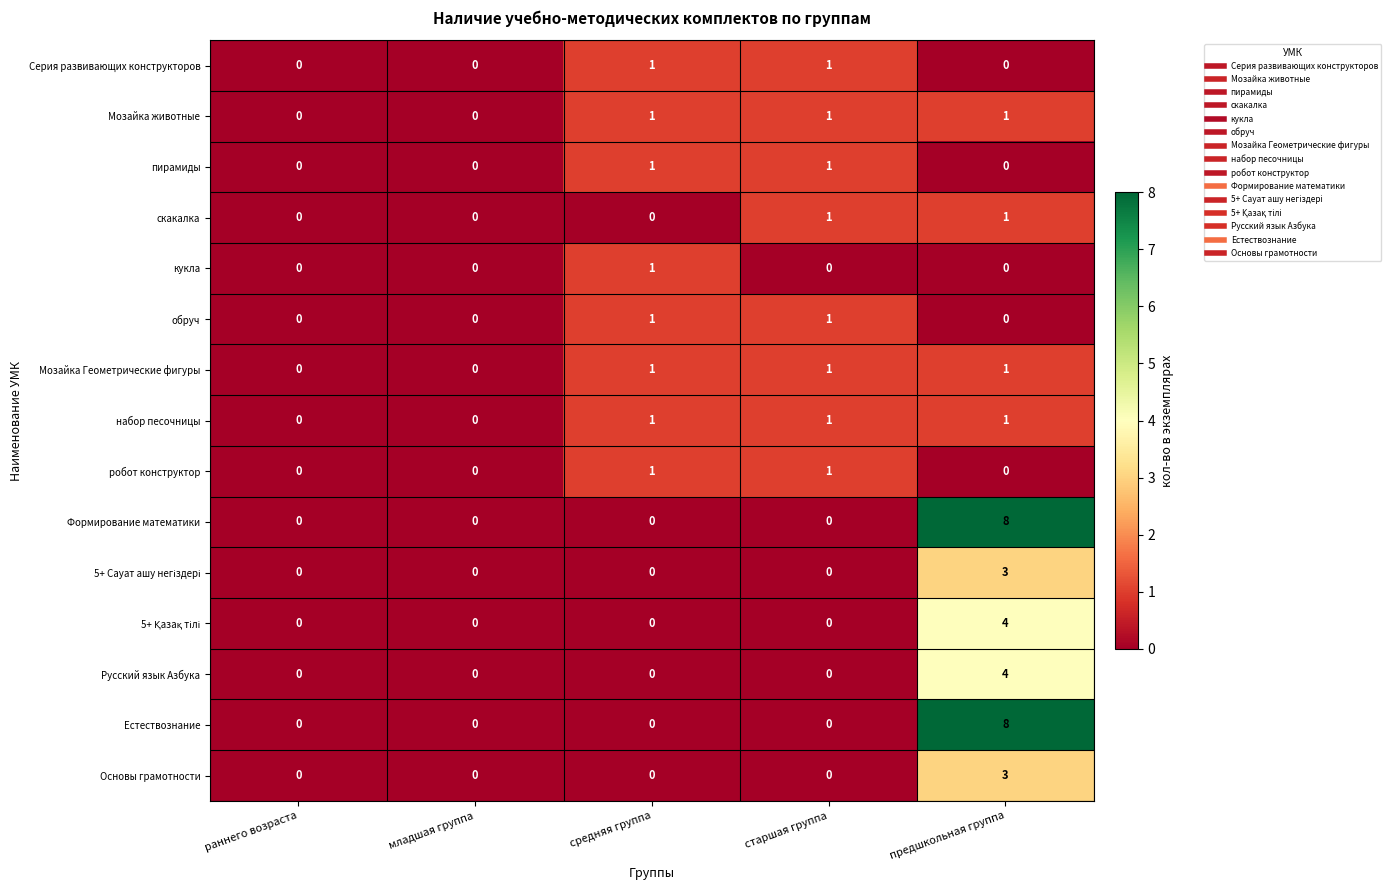

Is the value of Мозайка Геометрические фигуры at предшкольная группа greater than the value of Формирование математики at раннего возраста?

Yes